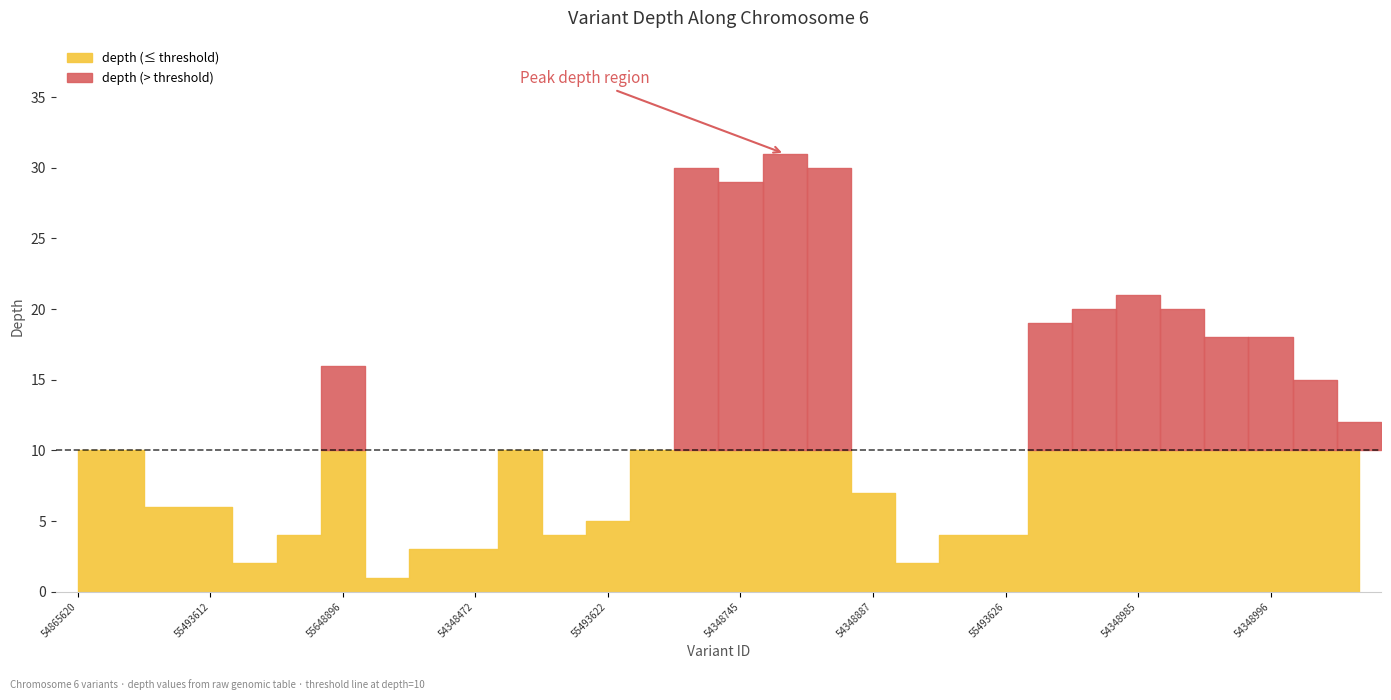

Which has a higher value, 54348961 or 55493610?

55493610